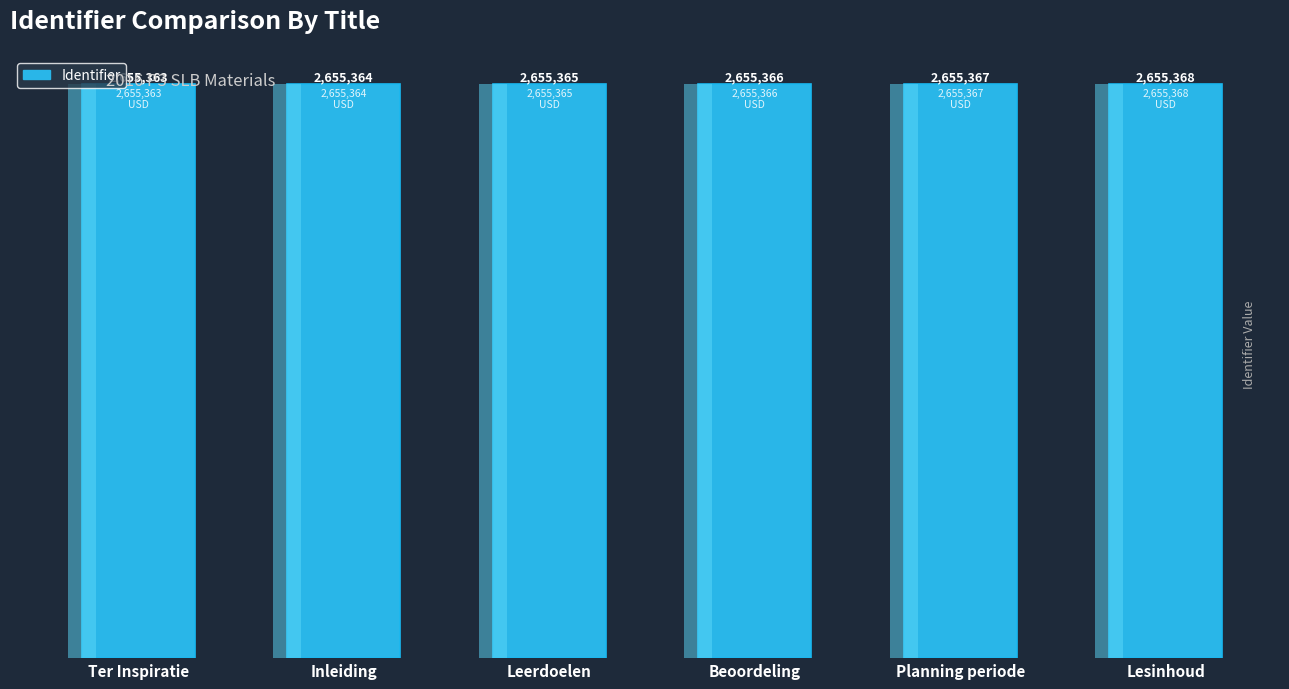

What is the difference between the maximum and minimum values?

5